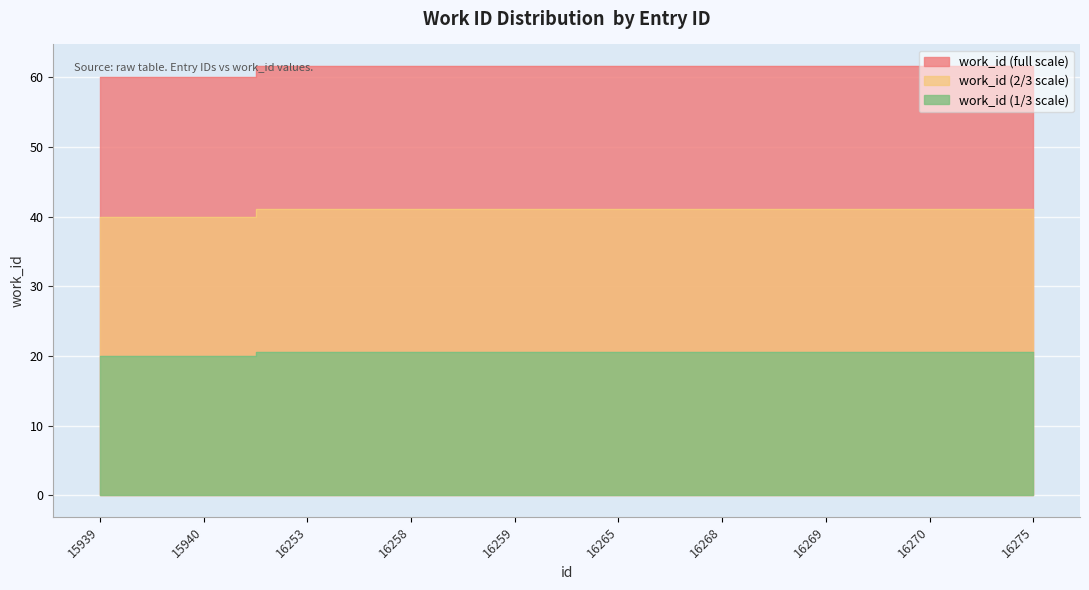

What is the sum of the values at 16253 and 16270?

123.3